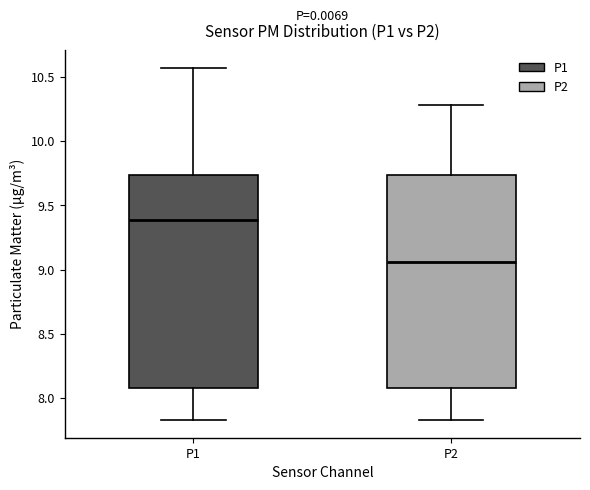

Where is the upper edge of the box for P1 on the y-axis? The values are not printed on the chart, so give them approximately, as read against the axis.

9.75